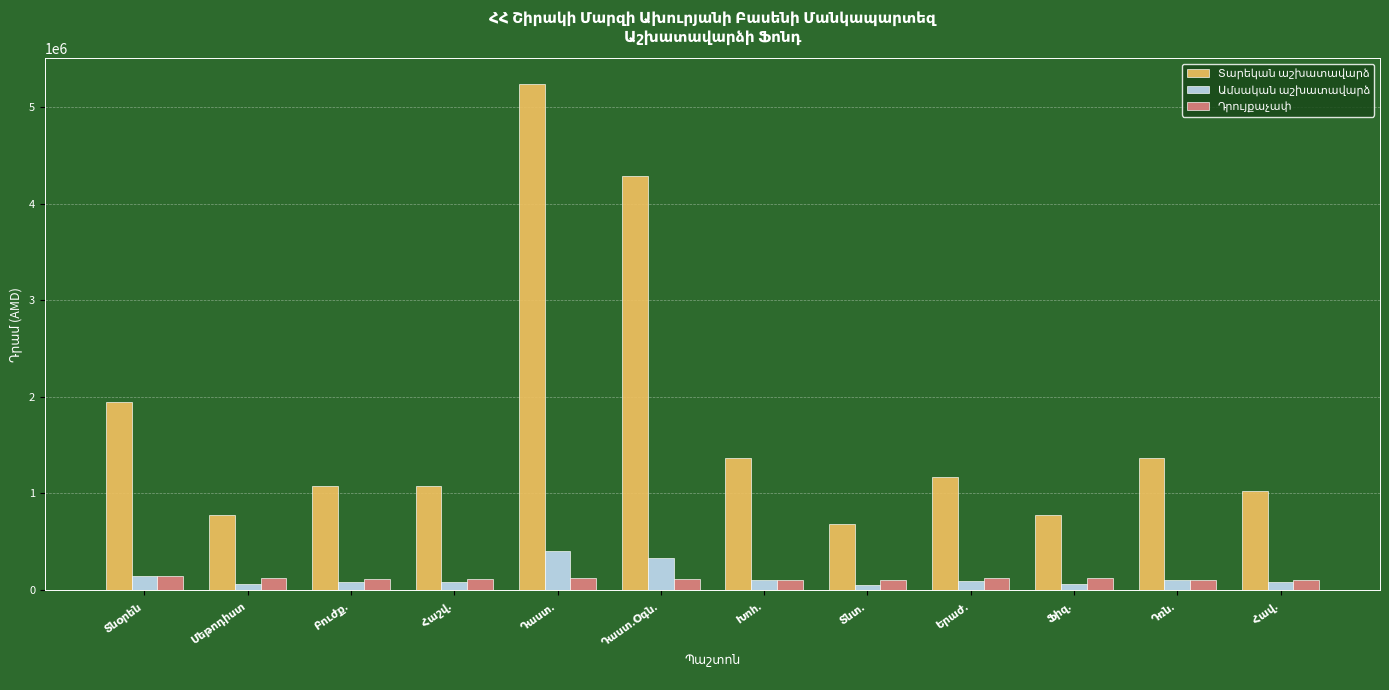

What is the sum of the Ամսական աշխատավարձ values at Երաժ. and Տնտ.?

142500